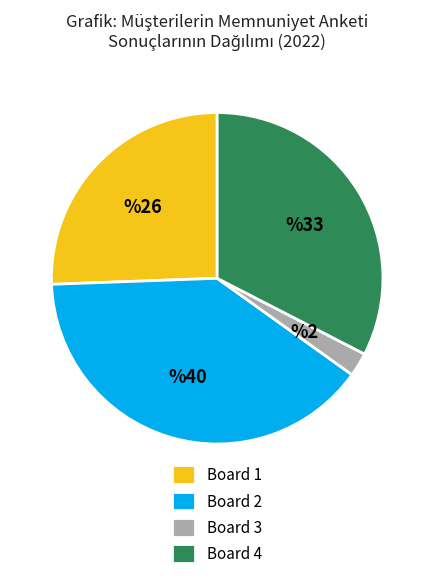

What is the smallest slice in the pie chart?

Board 3